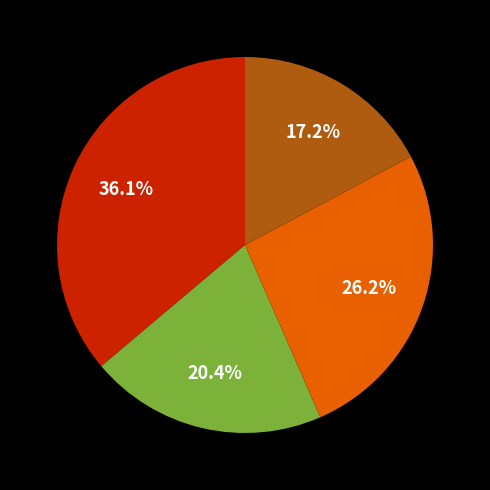

Count the number of slices in the pie.

4